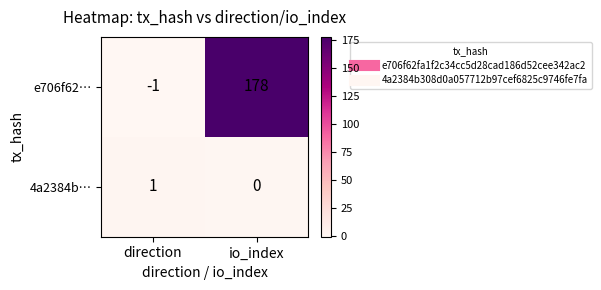

What is the sum of the e706f62… values at direction and io_index?

177